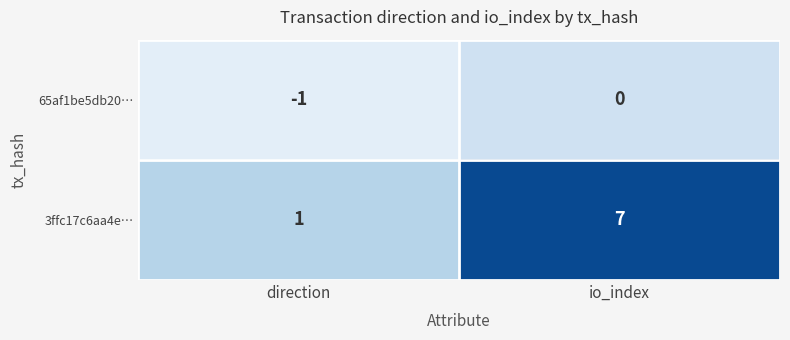

At which category does the chart reach its peak across all series?

io_index